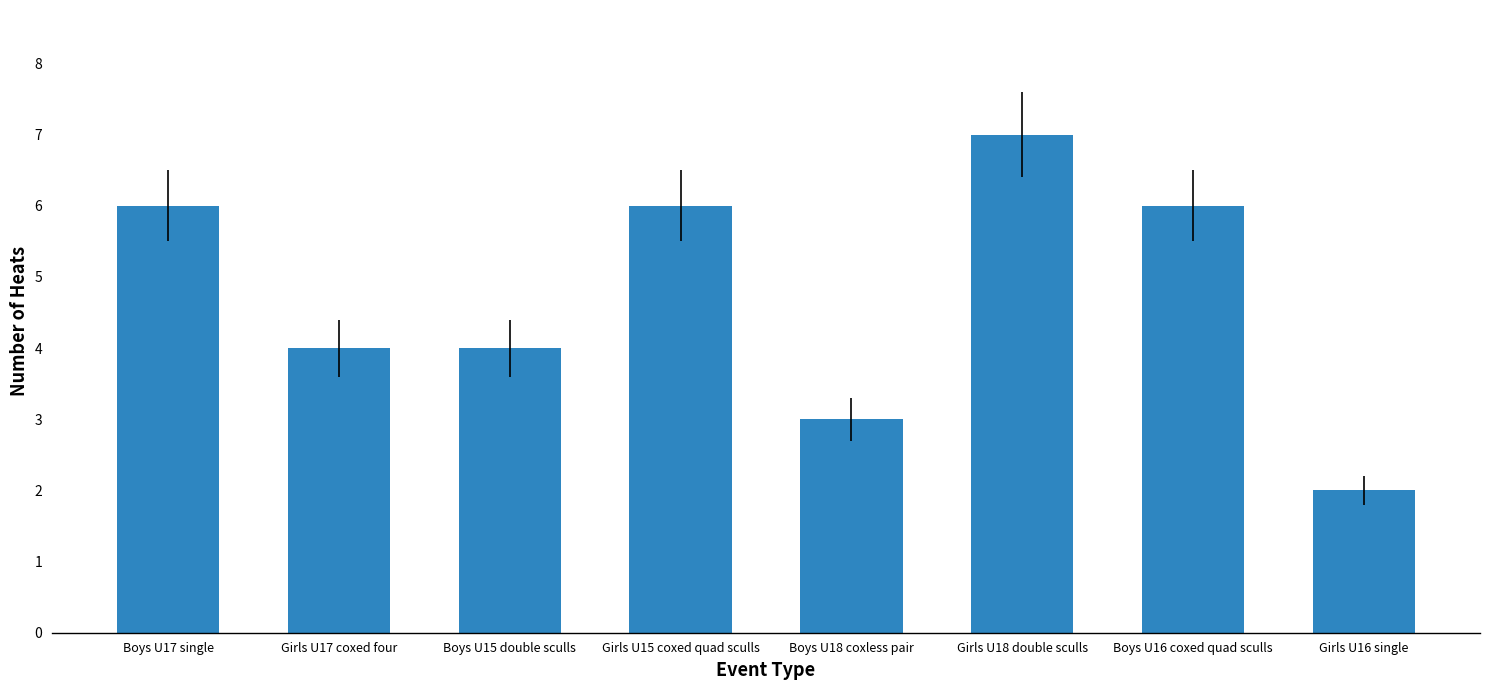

Read the value at Girls U17 coxed four.

4